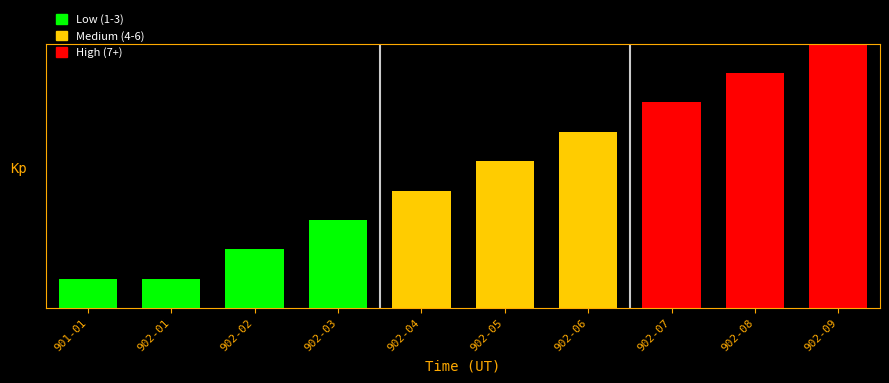

What is the smallest value displayed?

1